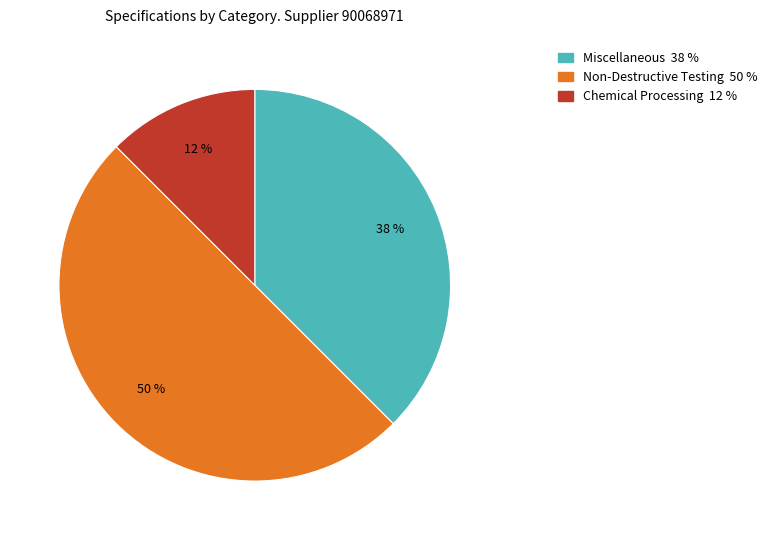

To the nearest percent, what is the average slice percentage?

33%